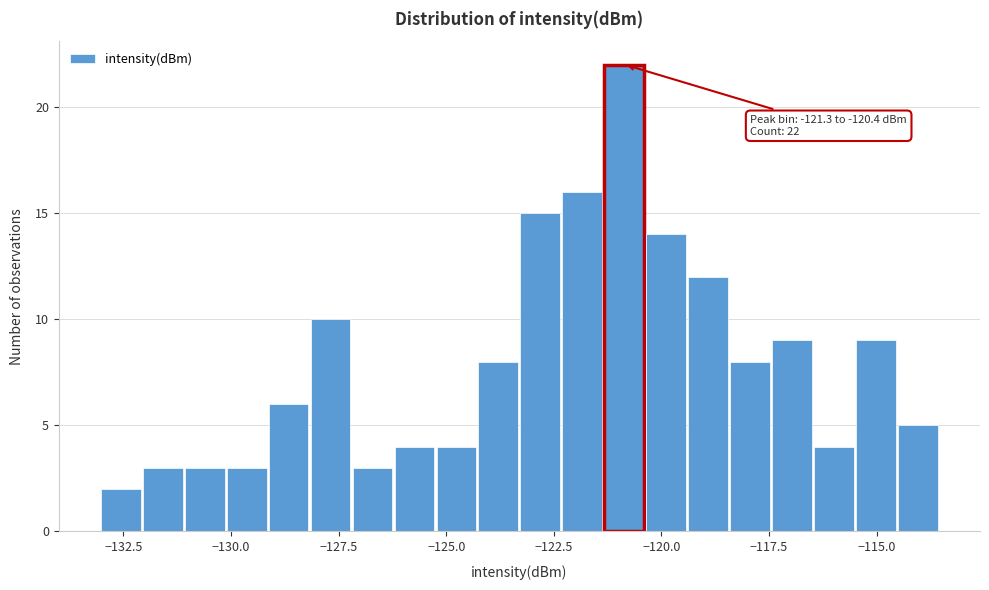

Read against the x-axis, roughly where is the centre of the tallest bar?

-121.0